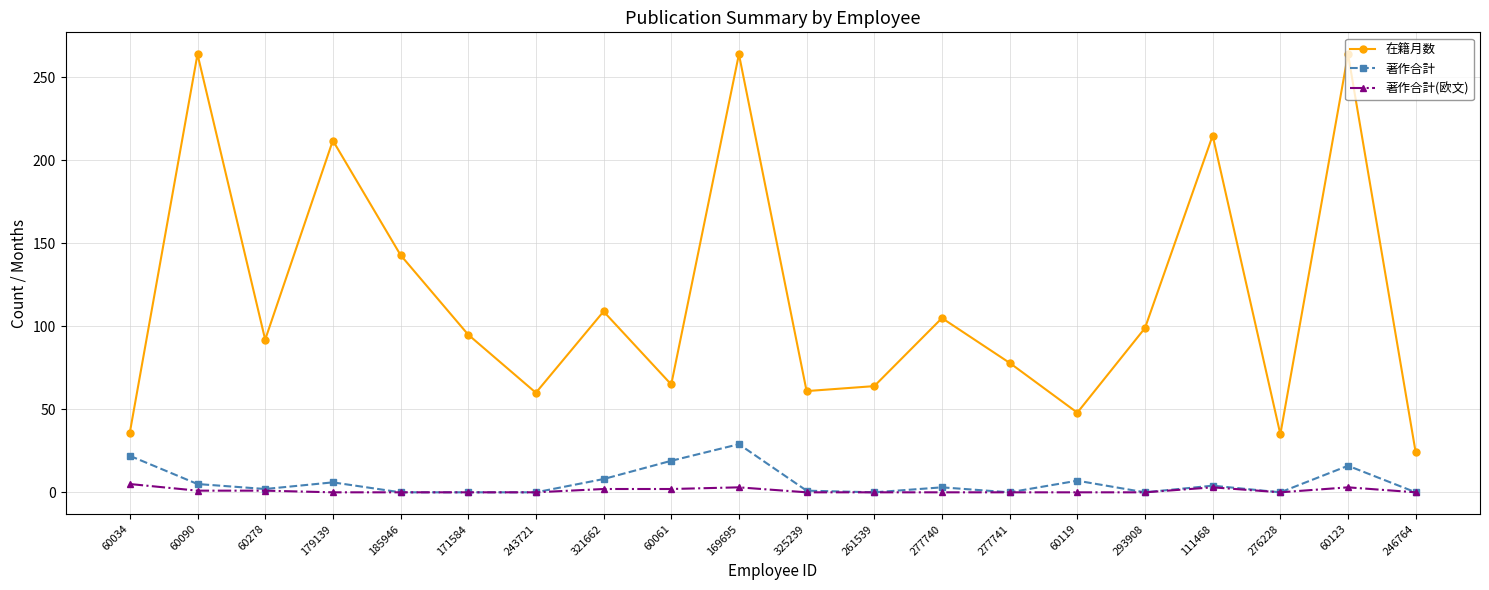

At 277740, list the series in order from smallest to largest.

著作合計(欧文), 著作合計, 在籍月数